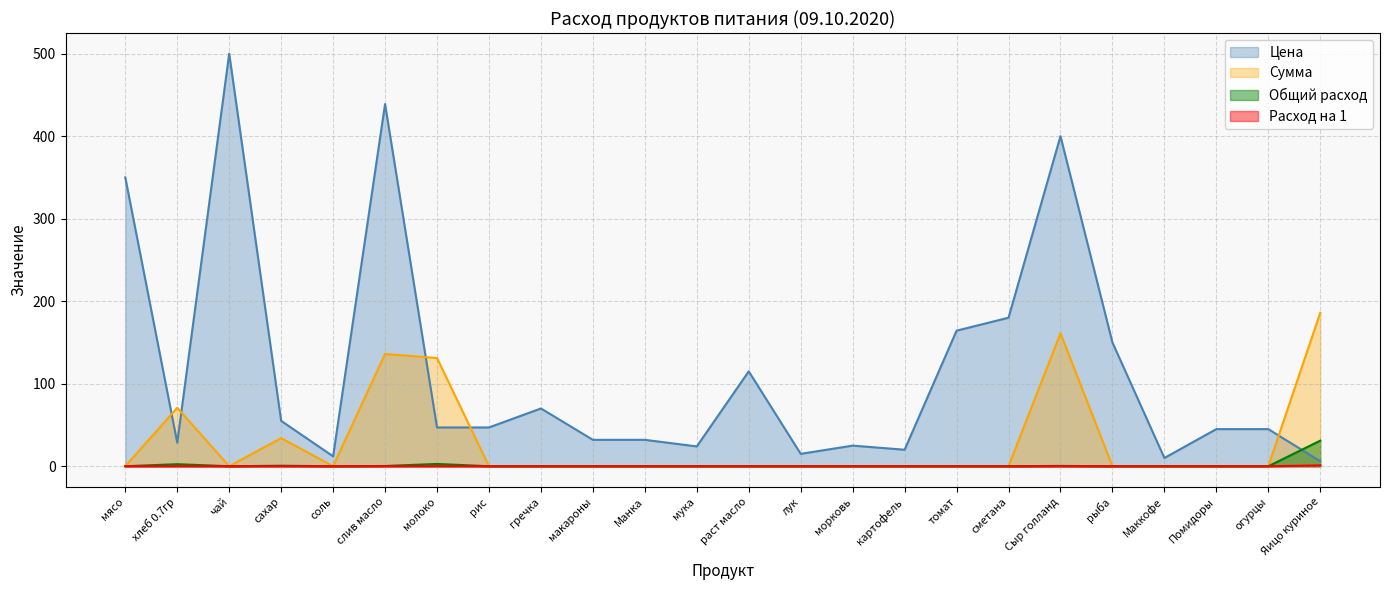

Reading left to right, extract all data points from this chart.

Цена: мясо=350.0	хлеб 0.7гр=28.6	чай=500.0	сахар=55.0	соль=12.0	слив масло=438.9	молоко=47.0	рис=47.0	гречка=70.0	макароны=32.0	Манка=32.0	мука=24.0	раст масло=115.0	лук=15.0	морковь=25.0	картофель=20.0	томат=164.3	сметана=180.0	Сыр голланд=400.0	рыба=150.0	Маккофе=10.0	Помидоры=45.0	огурцы=45.0	Яицо куриное=6.0
Сумма: мясо=0.0	хлеб 0.7гр=70.9	чай=0.0	сахар=34.1	соль=0.0	слив масло=136.1	молоко=131.1	рис=0.0	гречка=0.0	макароны=0.0	Манка=0.0	мука=0.0	раст масло=0.0	лук=0.0	морковь=0.0	картофель=0.0	томат=0.0	сметана=0.0	Сыр голланд=161.2	рыба=0.0	Маккофе=0.0	Помидоры=0.0	огурцы=0.0	Яицо куриное=186.0
Общий расход: мясо=0.0	хлеб 0.7гр=2.5	чай=0.0	сахар=0.6	соль=0.0	слив масло=0.3	молоко=2.8	рис=0.0	гречка=0.0	макароны=0.0	Манка=0.0	мука=0.0	раст масло=0.0	лук=0.0	морковь=0.0	картофель=0.0	томат=0.0	сметана=0.0	Сыр голланд=0.4	рыба=0.0	Маккофе=0.0	Помидоры=0.0	огурцы=0.0	Яицо куриное=31.0
Расход на 1: мясо=0.0	хлеб 0.7гр=0.1	чай=0.0	сахар=0.0	соль=0.0	слив масло=0.0	молоко=0.1	рис=0.0	гречка=0.0	макароны=0.0	Манка=0.0	мука=0.0	раст масло=0.0	лук=0.0	морковь=0.0	картофель=0.0	томат=0.0	сметана=0.0	Сыр голланд=0.0	рыба=0.0	Маккофе=0.0	Помидоры=0.0	огурцы=0.0	Яицо куриное=1.0